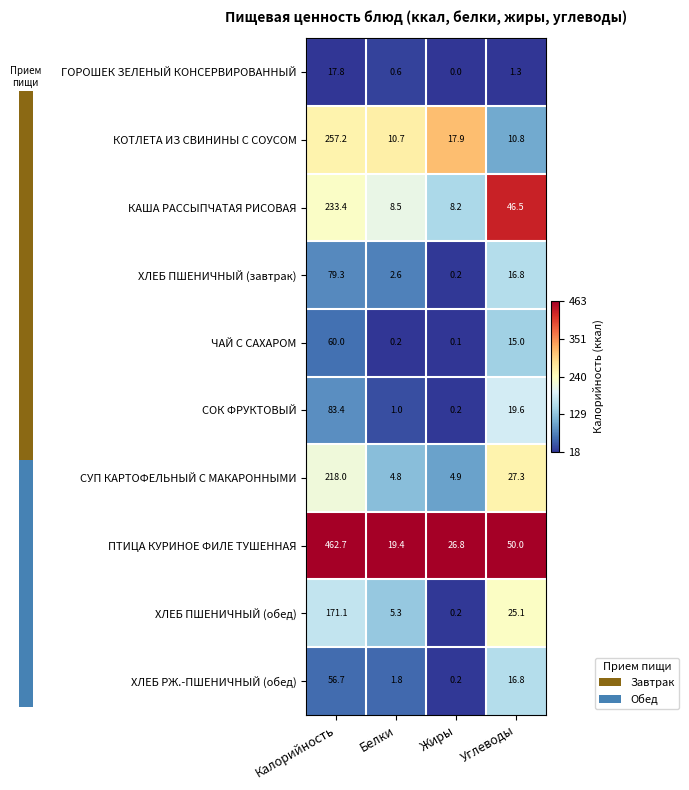

Count the number of categories in the chart.

4